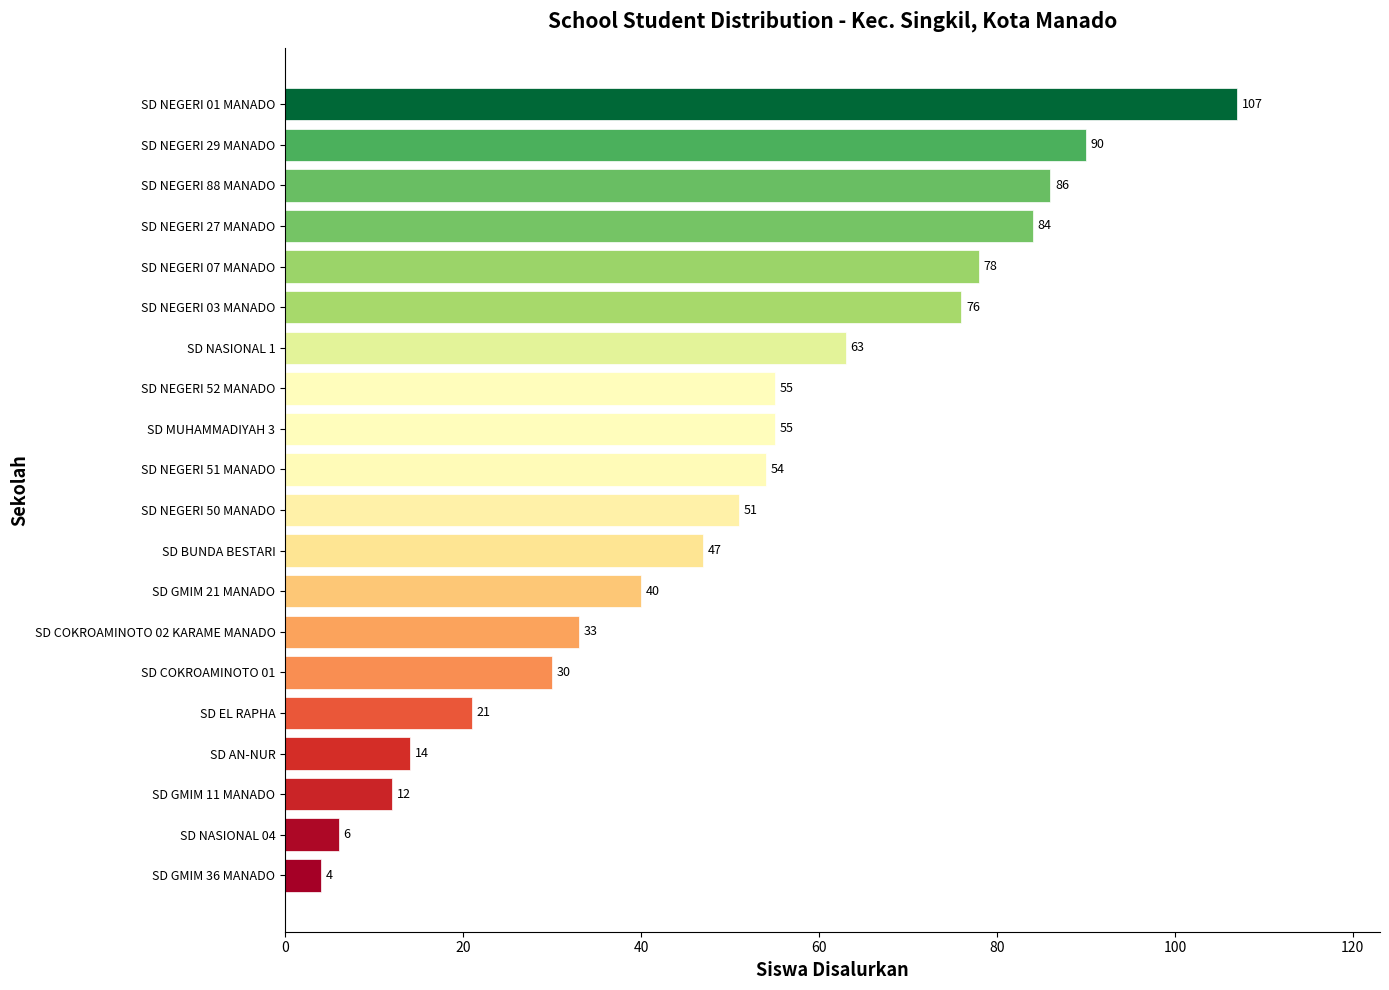

Read the value at SD NASIONAL 1, to the nearest 50.

50